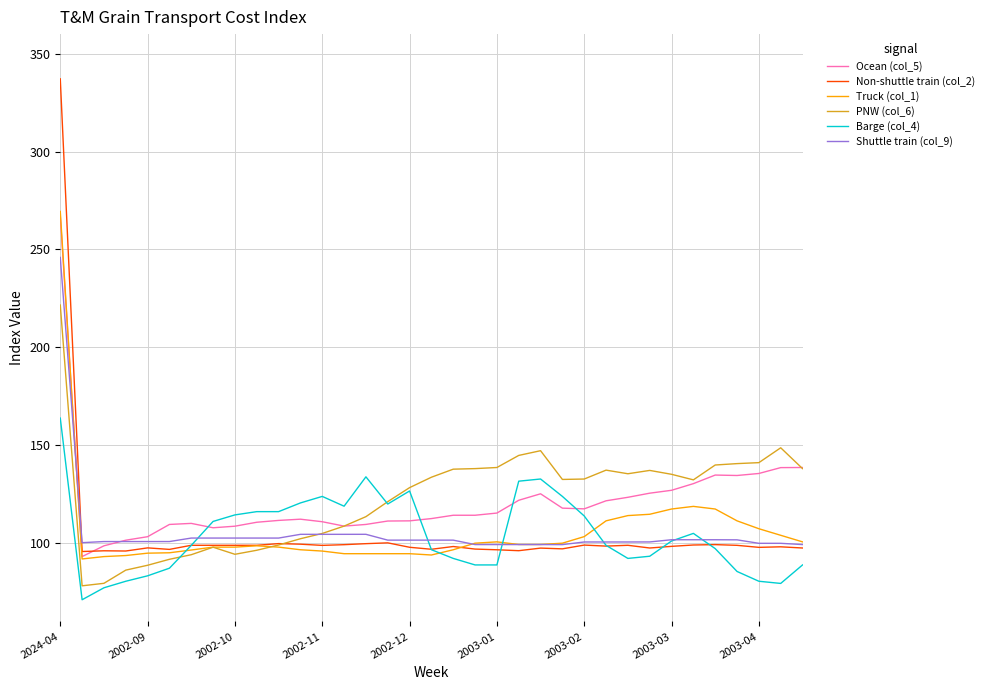

What is the maximum value shown in the chart?

337.2